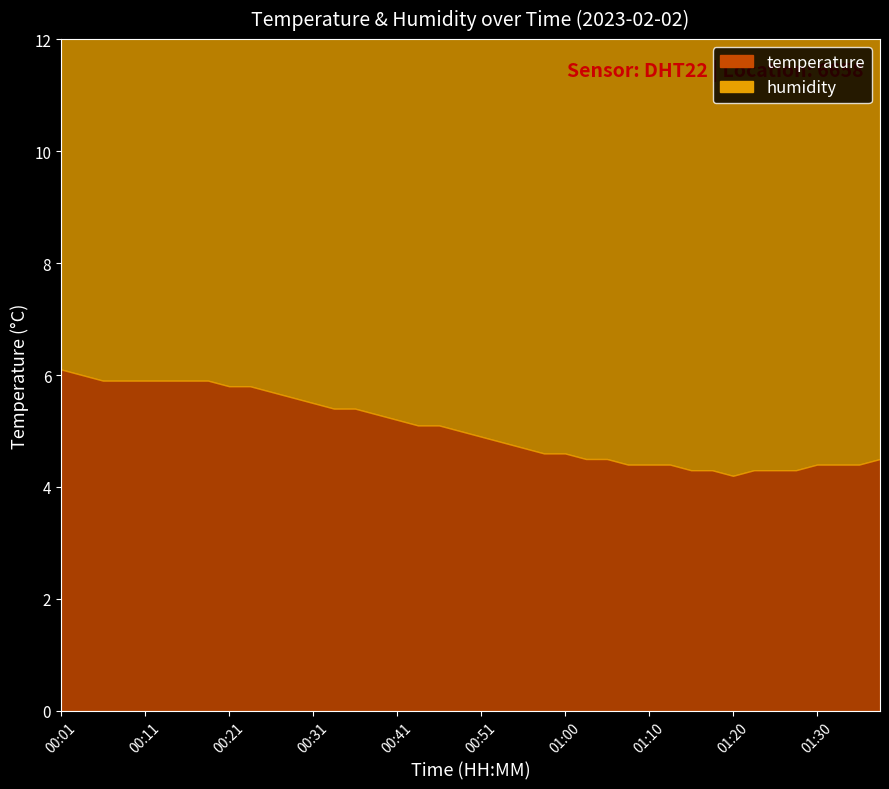

What is the sum of all temperature values?

201.6